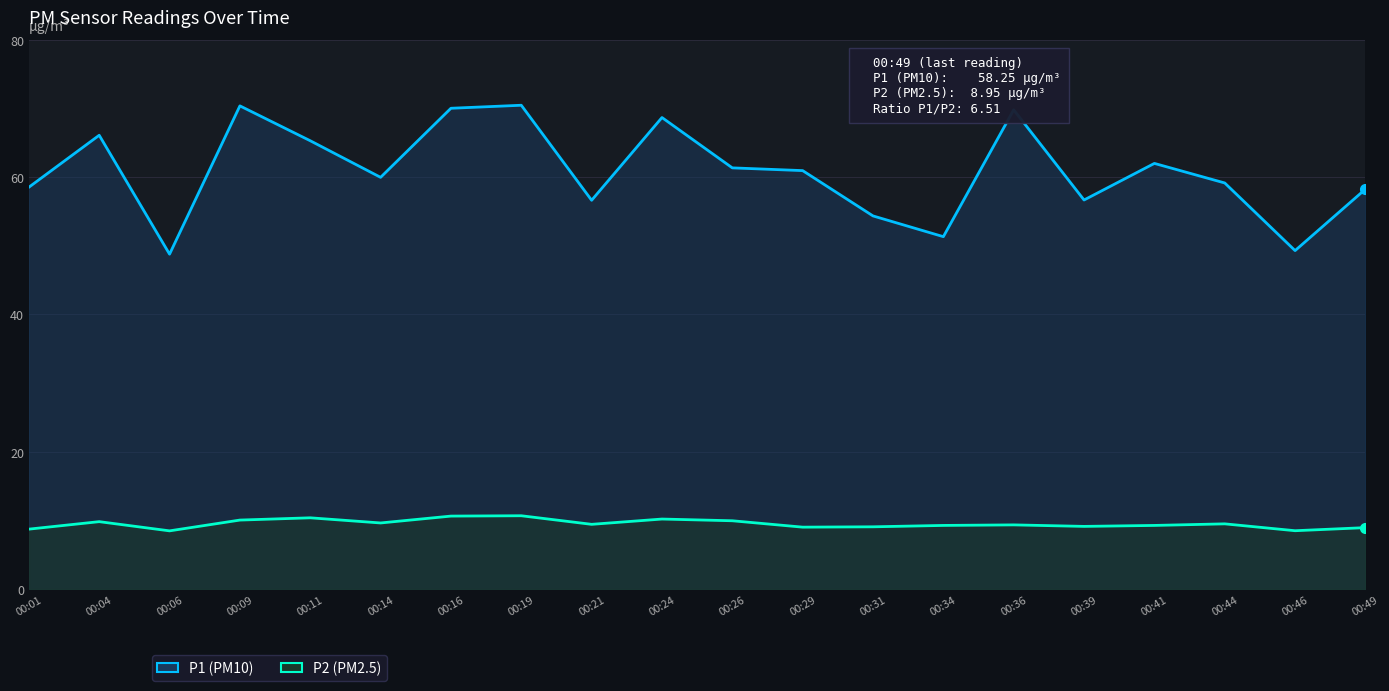

What is the smallest value displayed?

8.5